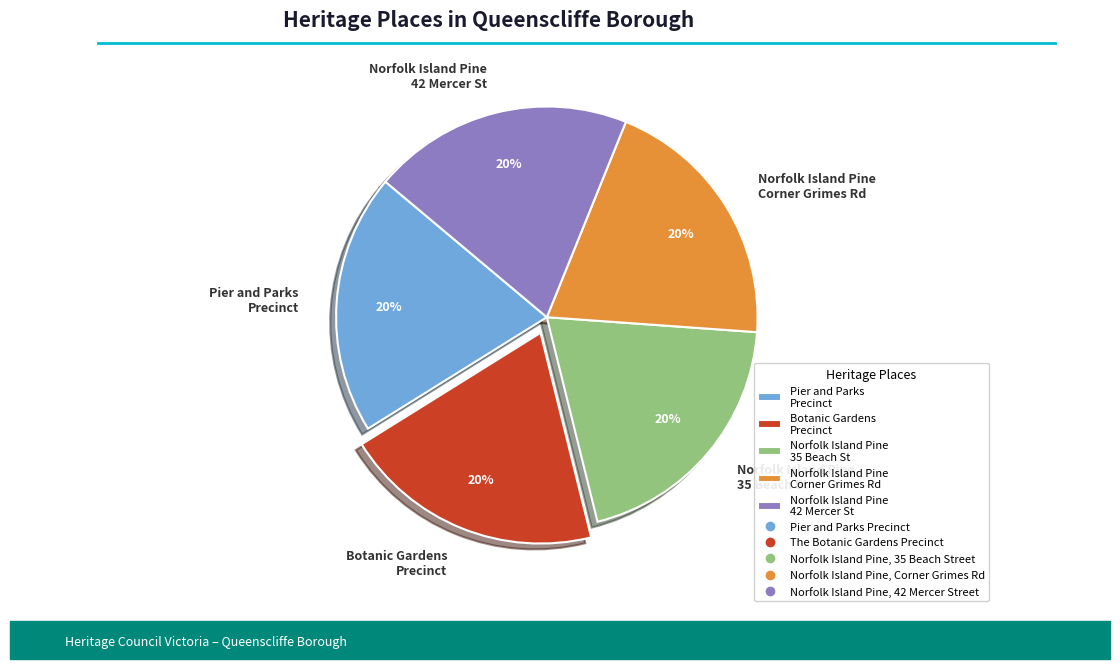

Do Botanic Gardens Precinct and Pier and Parks Precinct together represent more than half of the pie?

No